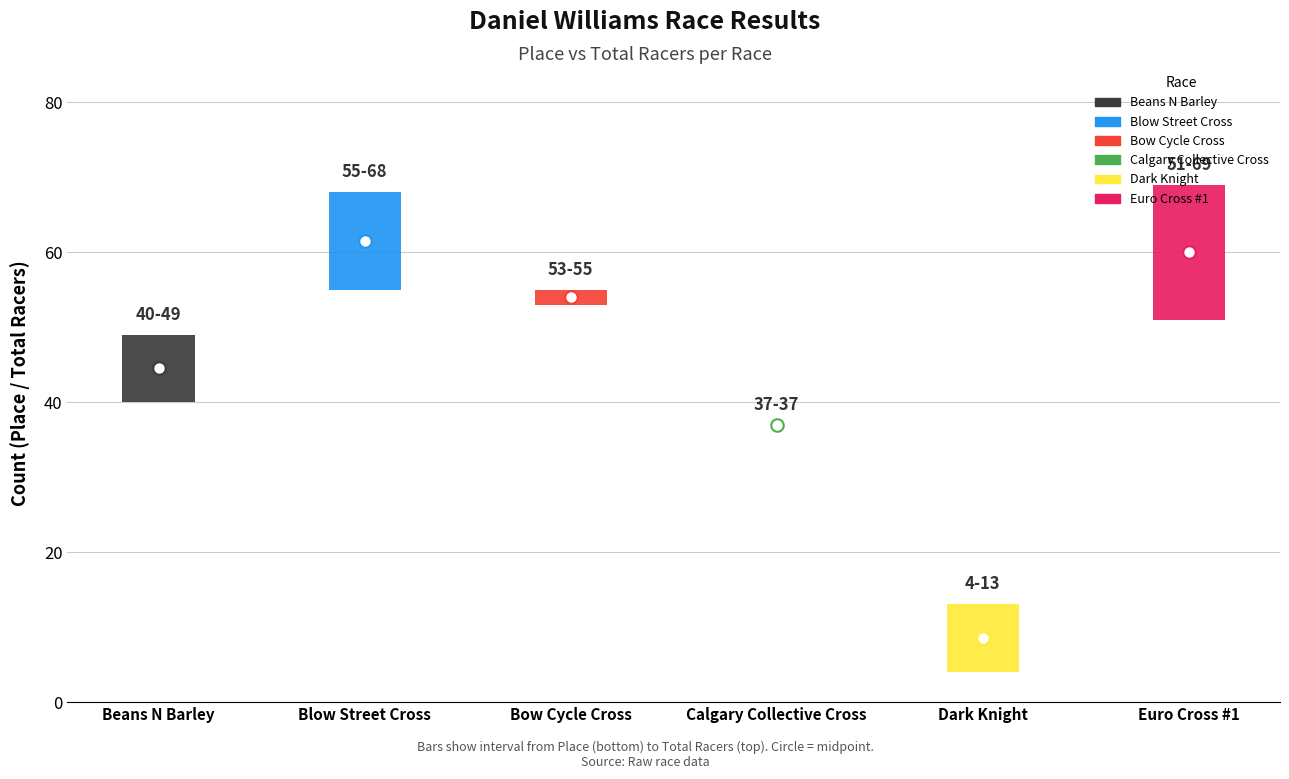

Which category has the highest value in the Total Racers series?

Euro Cross #1